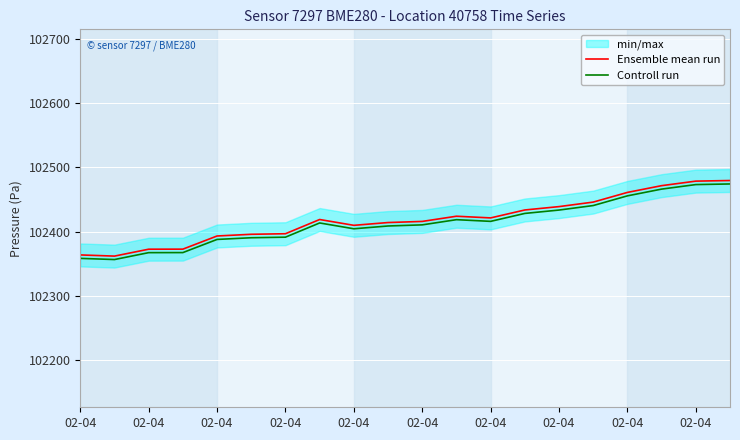

Where does the Ensemble mean run series first go above 102418?

02-04